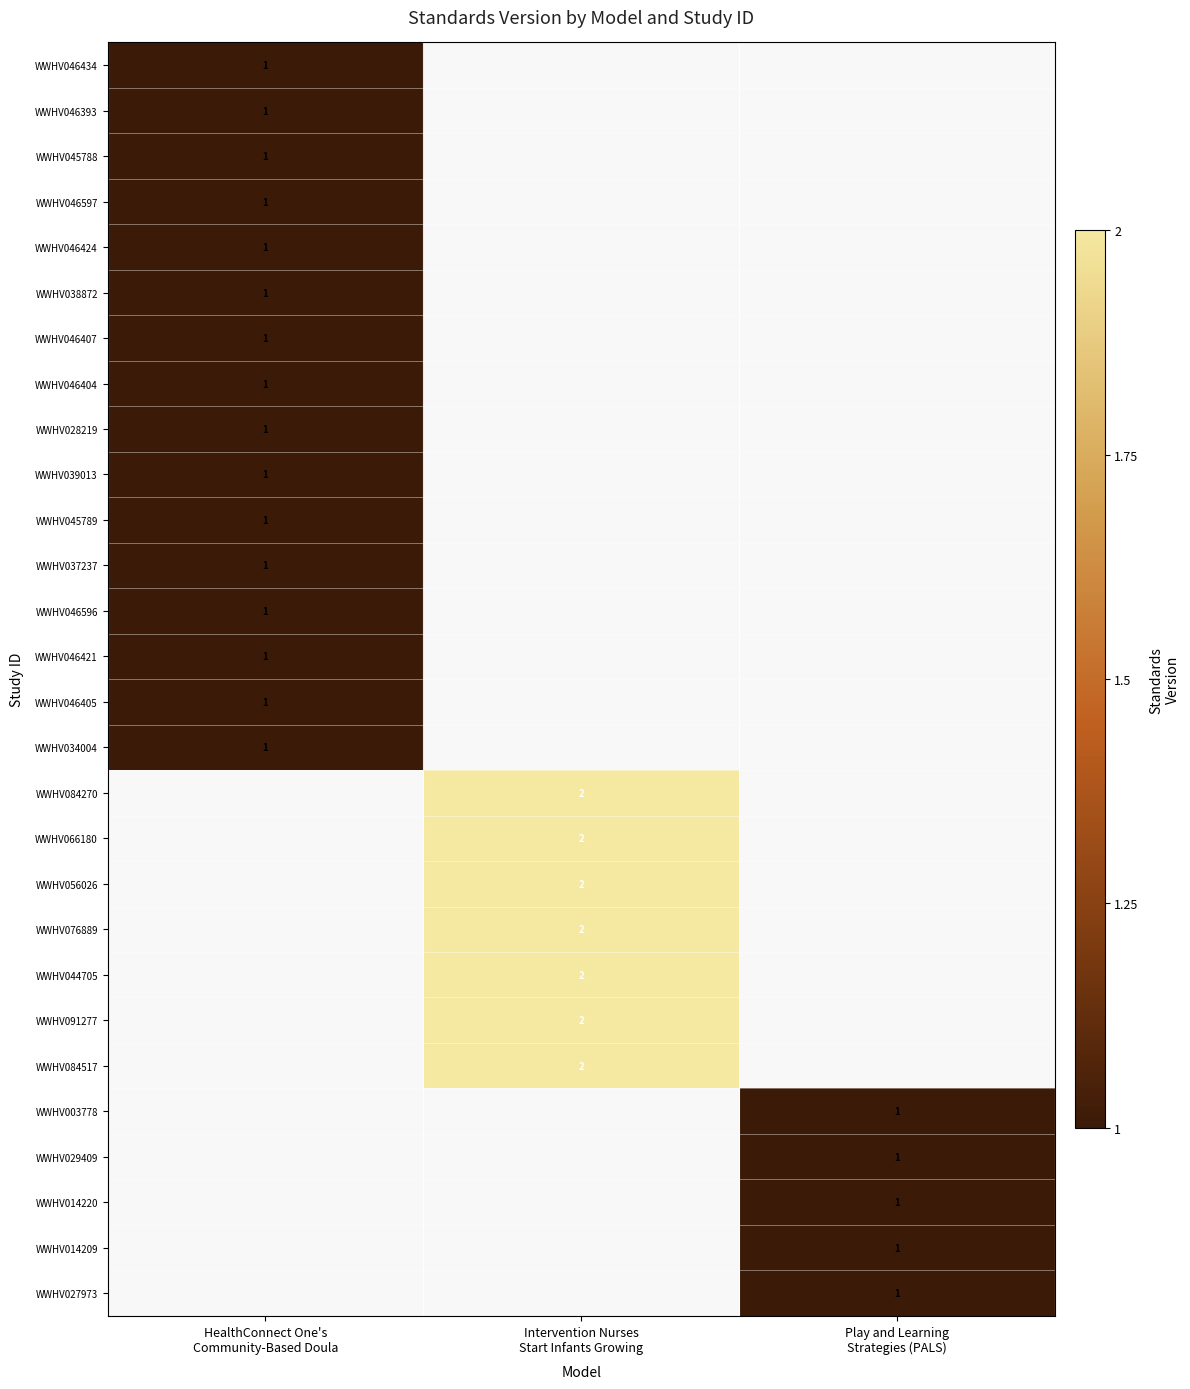

Which has a higher value, HealthConnect One's
Community-Based Doula or Play and Learning
Strategies (PALS)?

Play and Learning
Strategies (PALS)